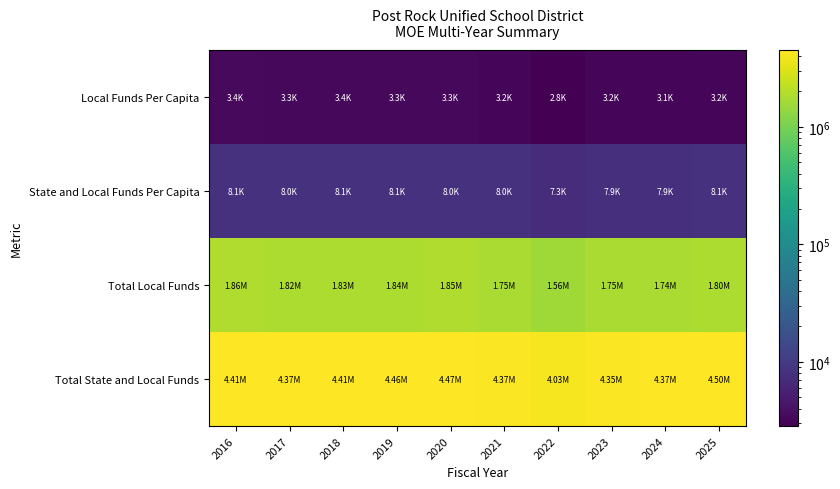

How many data points does each series have?

10